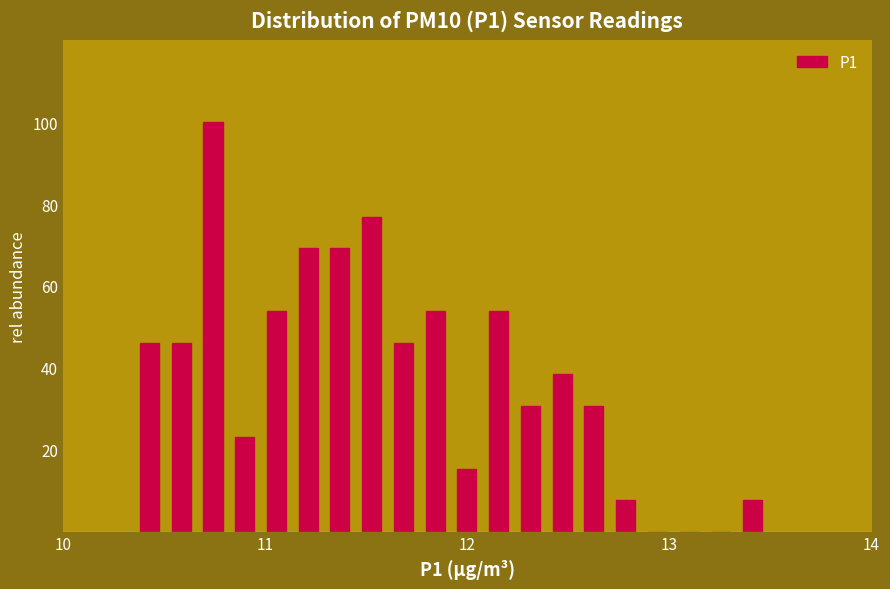

Read against the x-axis, roughly where is the centre of the tallest bar?

10.7